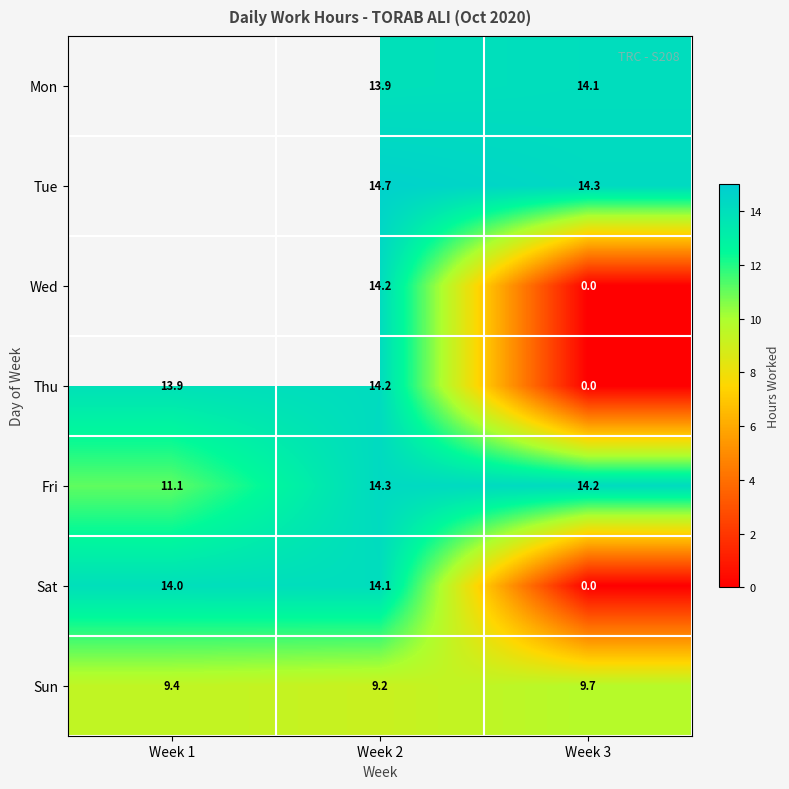

The value of Sat at Week 1 is 3.0. True or false?

False